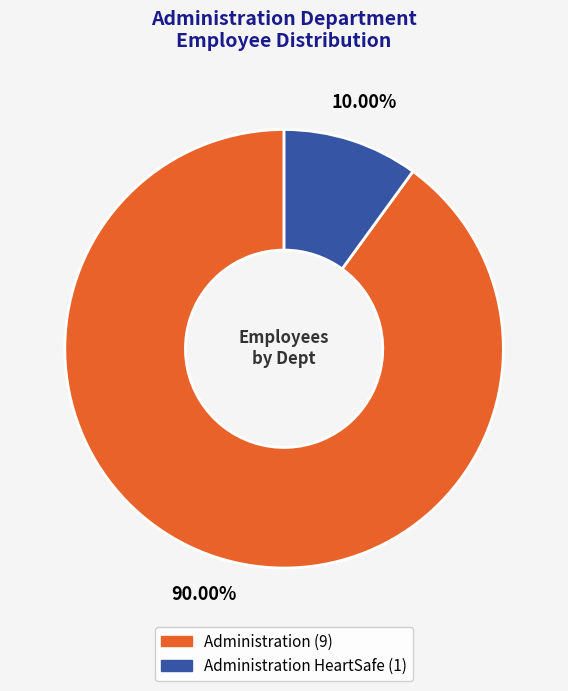

Is there a majority slice in this chart?

Yes